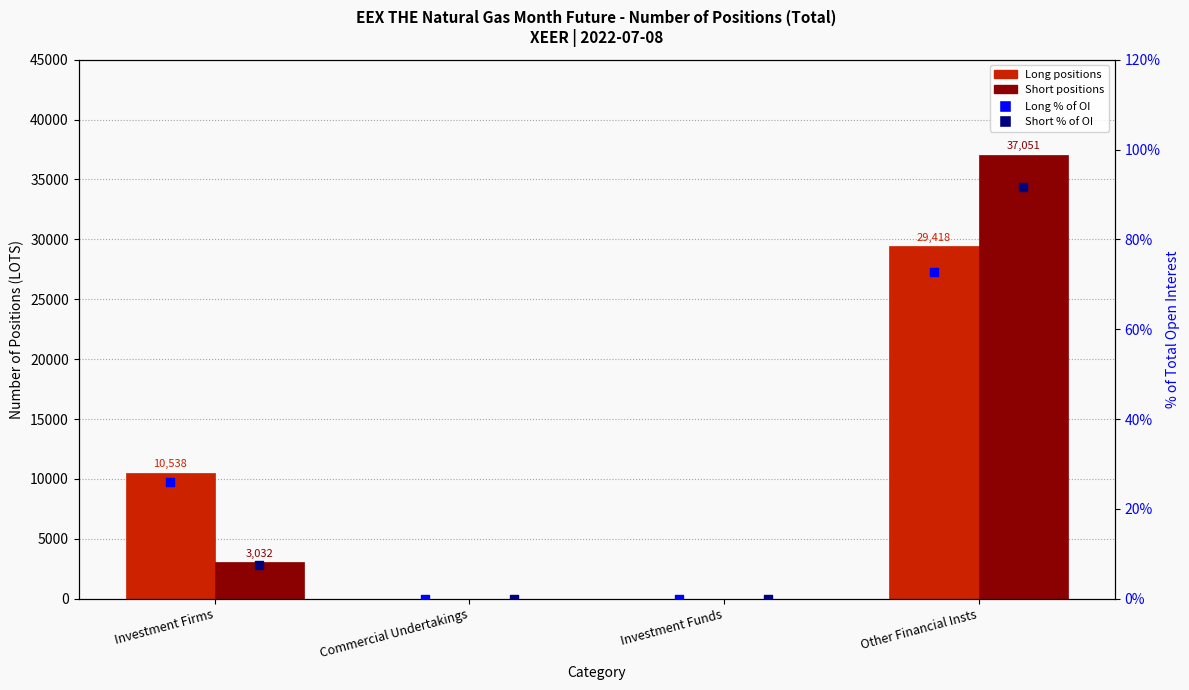

At which category is the sum across all series the highest?

Other Financial Insts